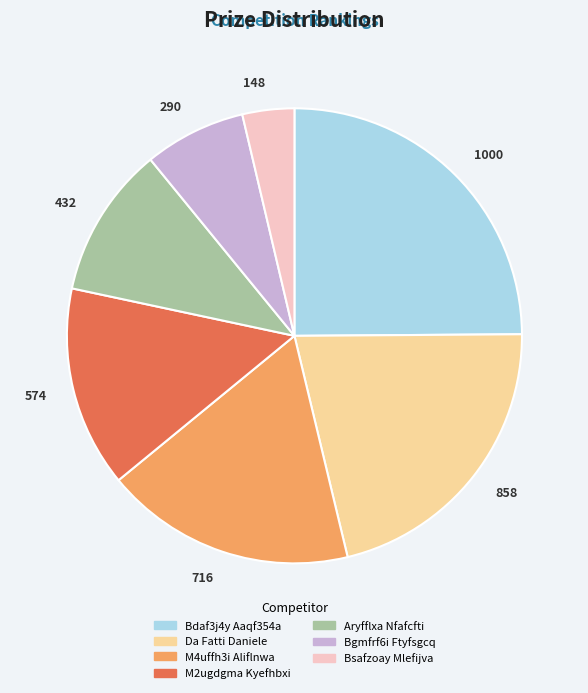

Between 290 and 148, which is larger?

290